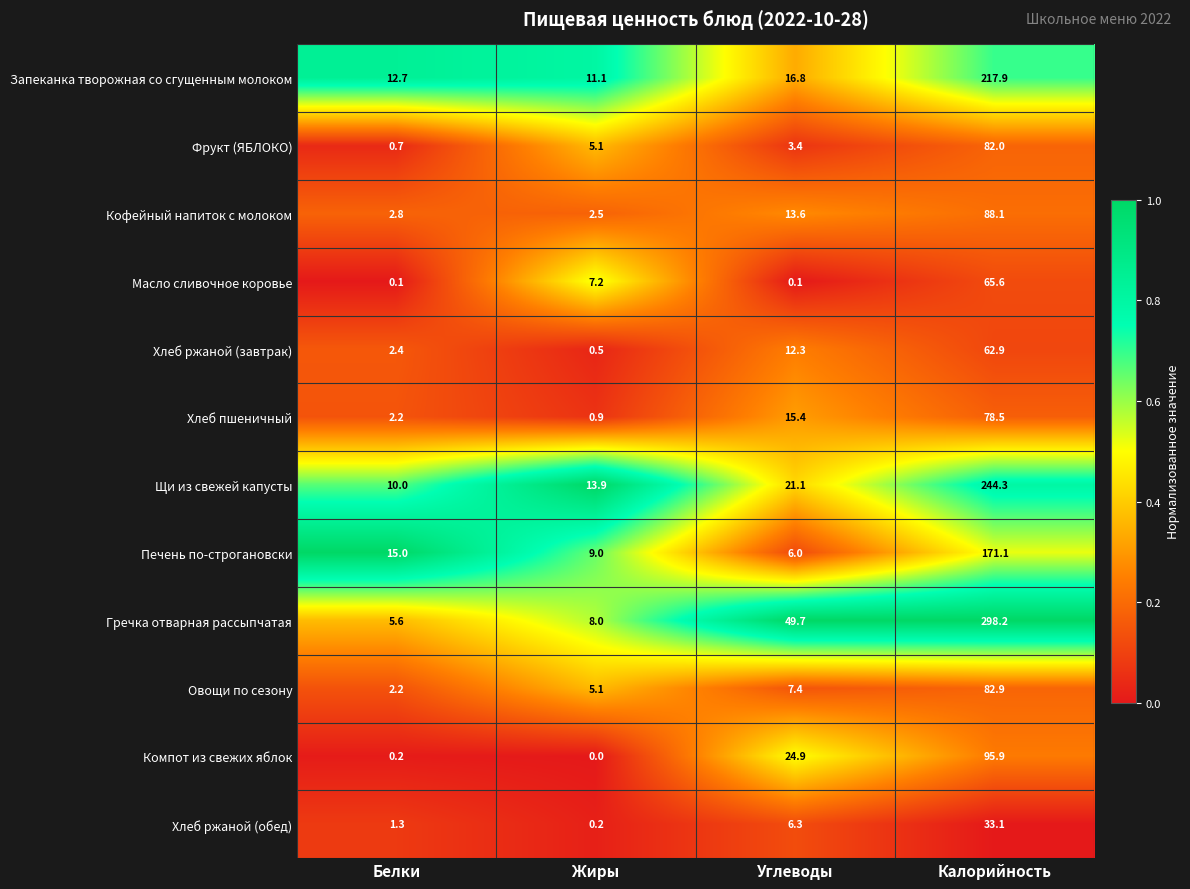

The Гречка отварная рассыпчатая series shows 5.6 at Белки. True or false?

True